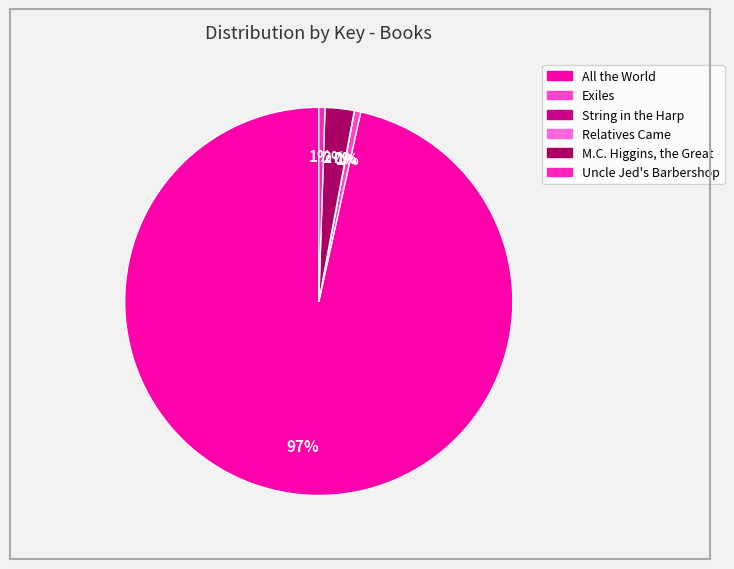

How much of the chart is everything except Uncle Jed's Barbershop?

99.5%